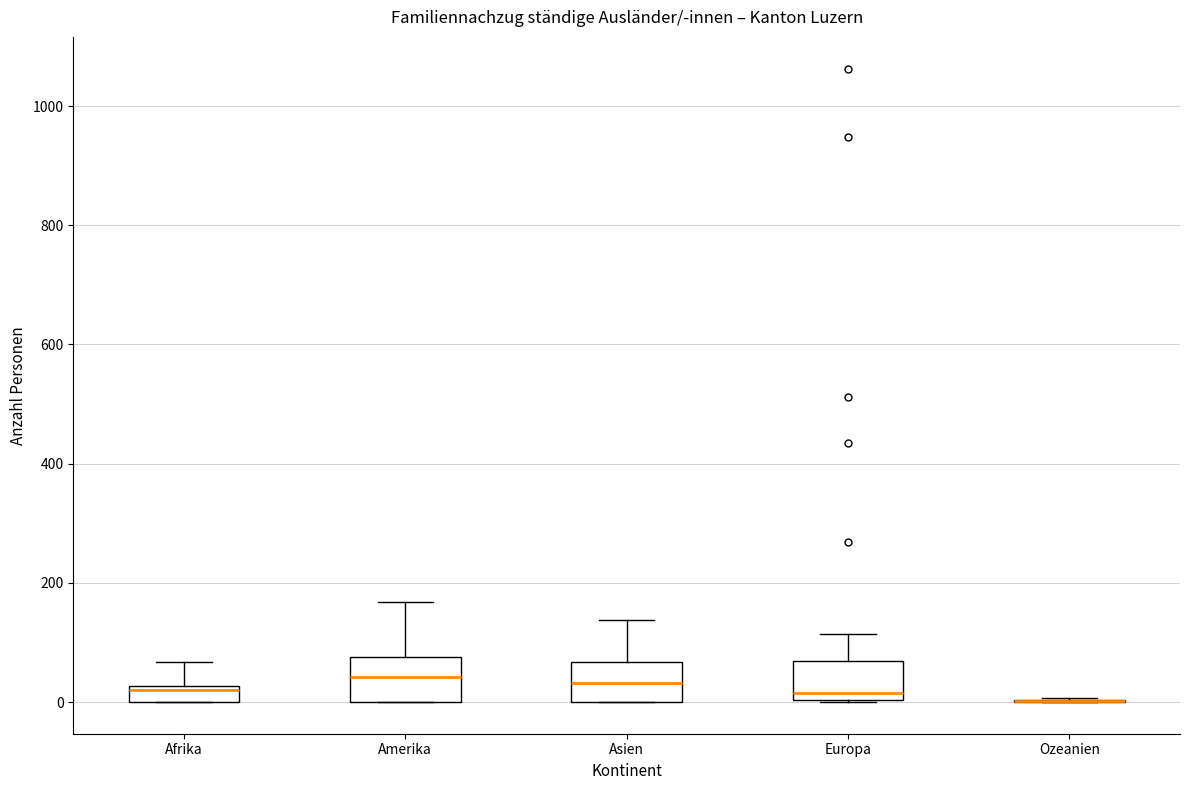

Where does the median line of the box for Europa sit on the y-axis? The values are not printed on the chart, so give them approximately, as read against the axis.

20